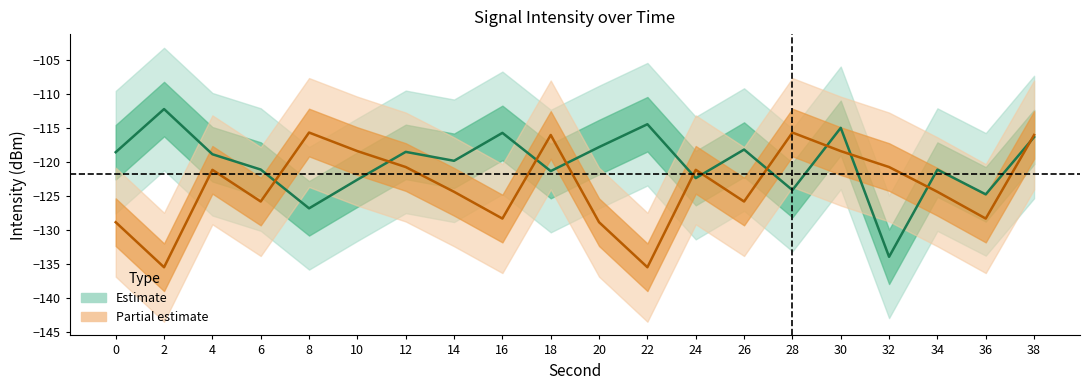

What is the value of the Estimate (median) point at the 14th from the left?

-118.2